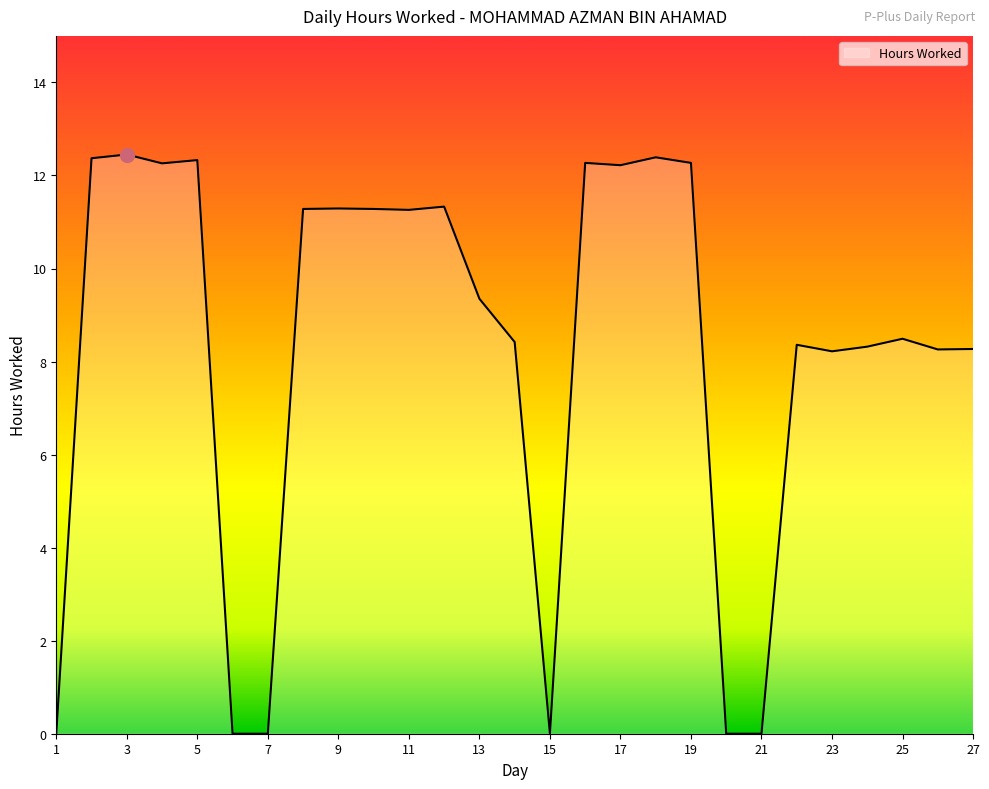

How many values are below 9?

13